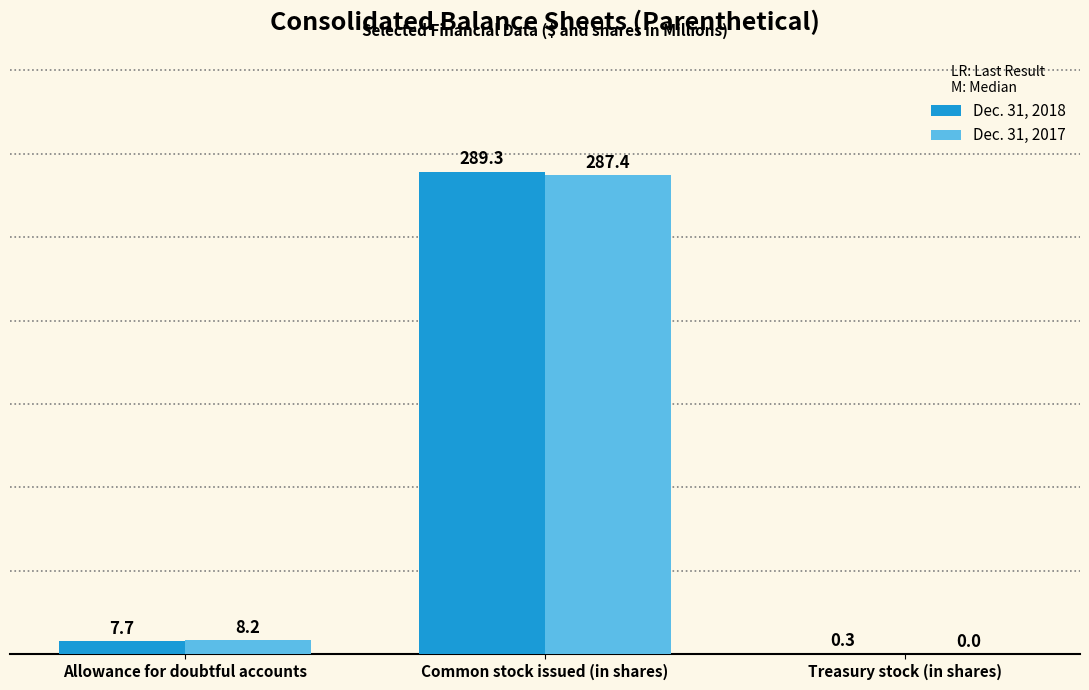

What is the average value of the Dec. 31, 2017 series?

98.5